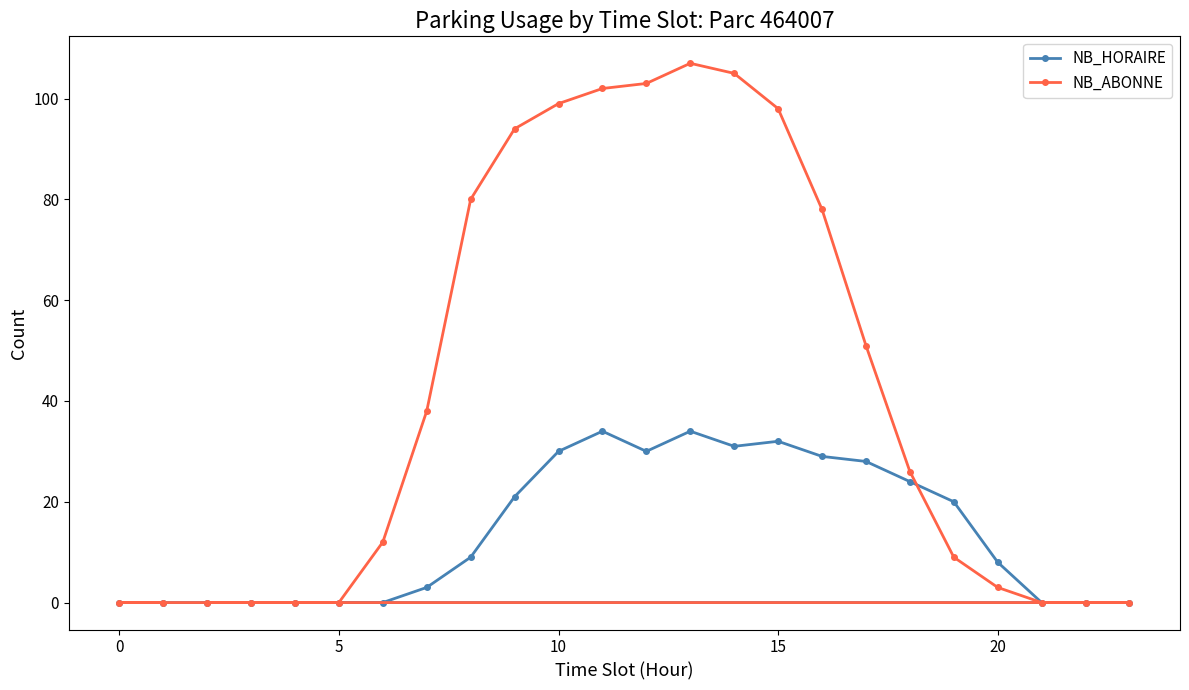

At how many categories does at least one series exceed 70?

9